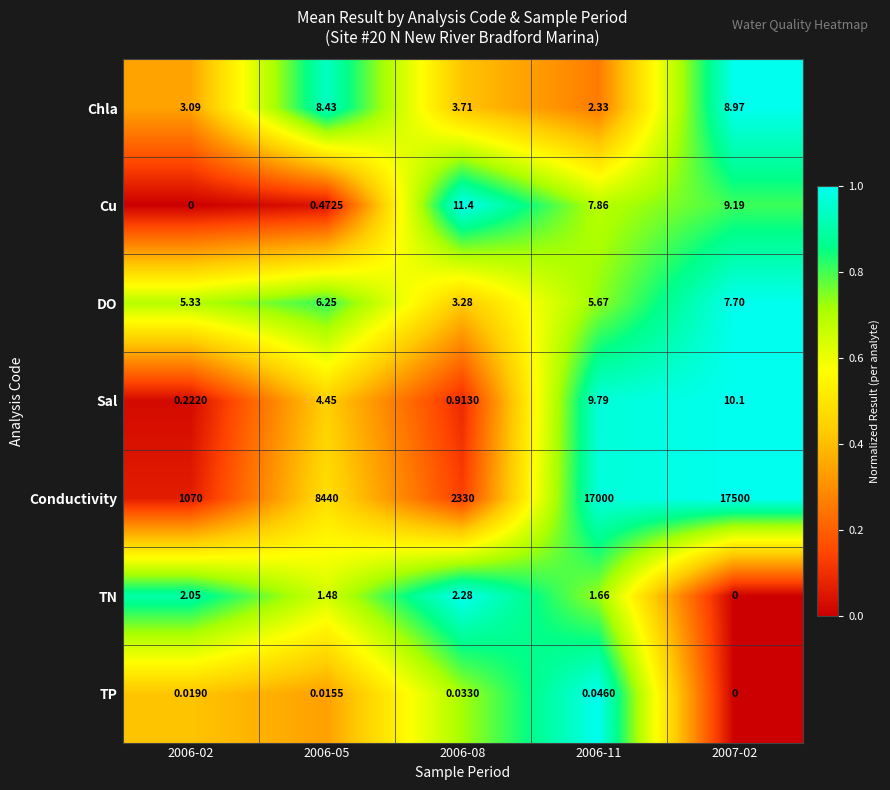

Is the value of TP at 2006-05 greater than the value of Chla at 2006-08?

No